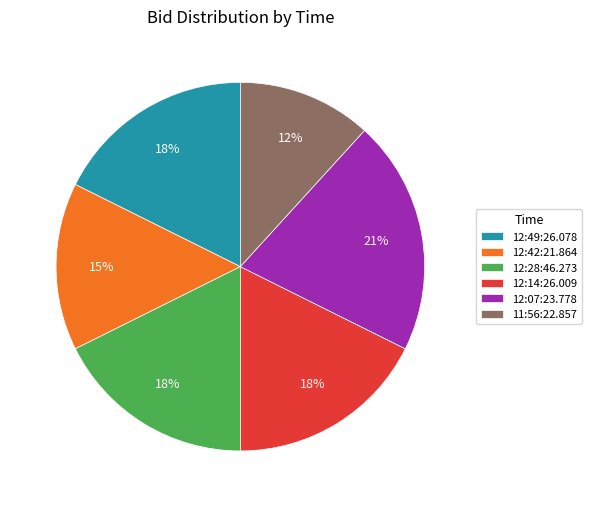

Count the number of slices in the pie.

6